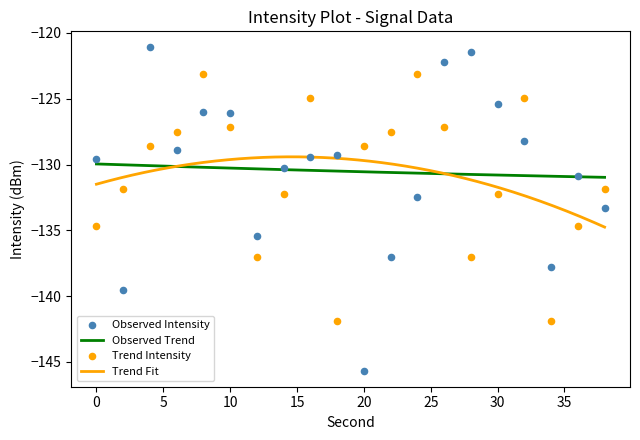

Which series contains the lowest Y value?

Observed Intensity